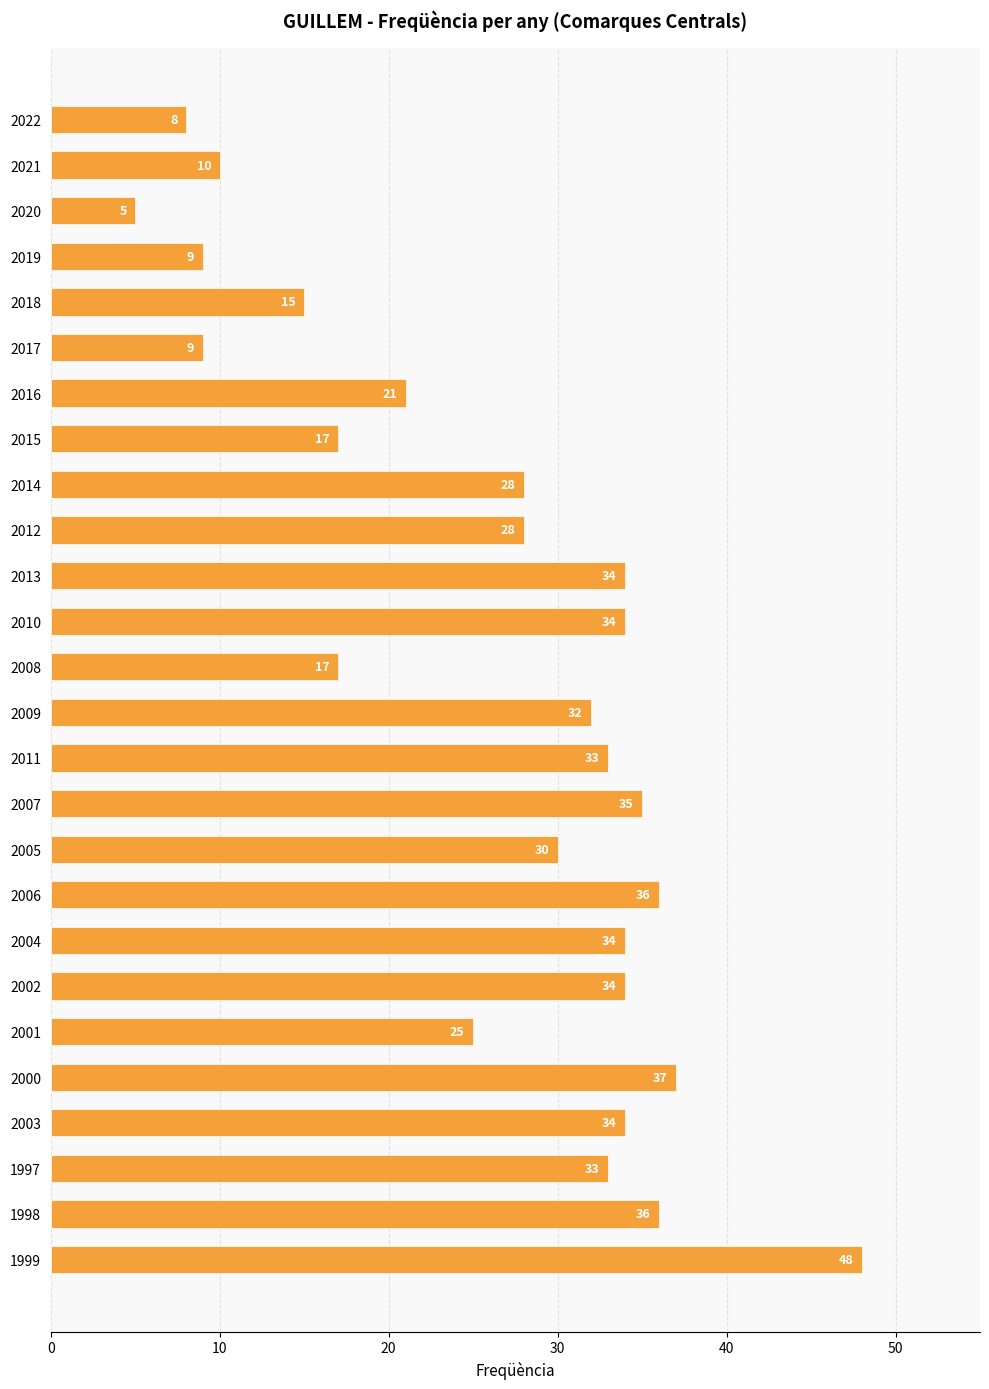

What is the difference between the values at 2018 and 2021?

5